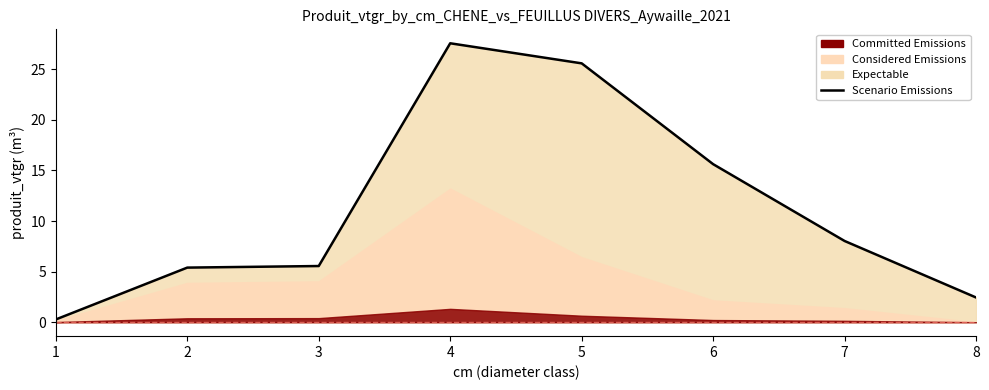

The chart shows a value of 5.4 at 2. True or false?

True